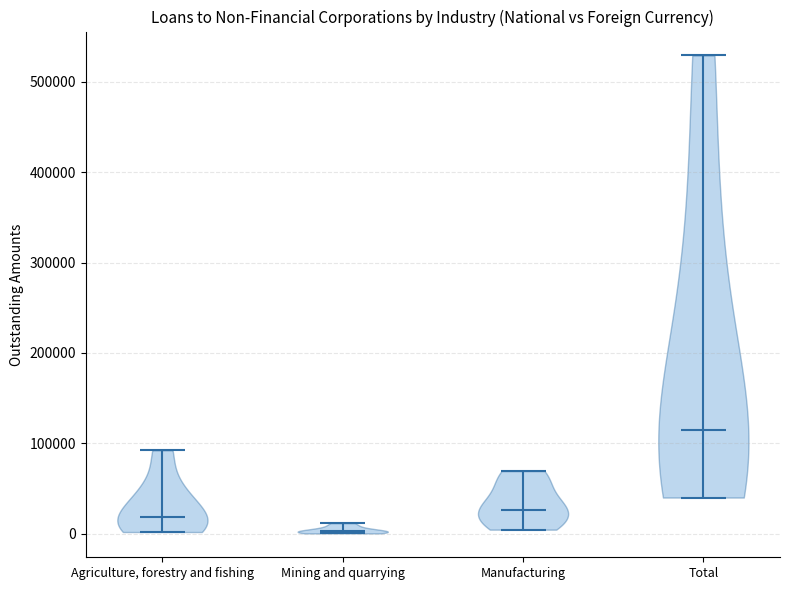

Which violin has the lowest median line?

Mining and quarrying